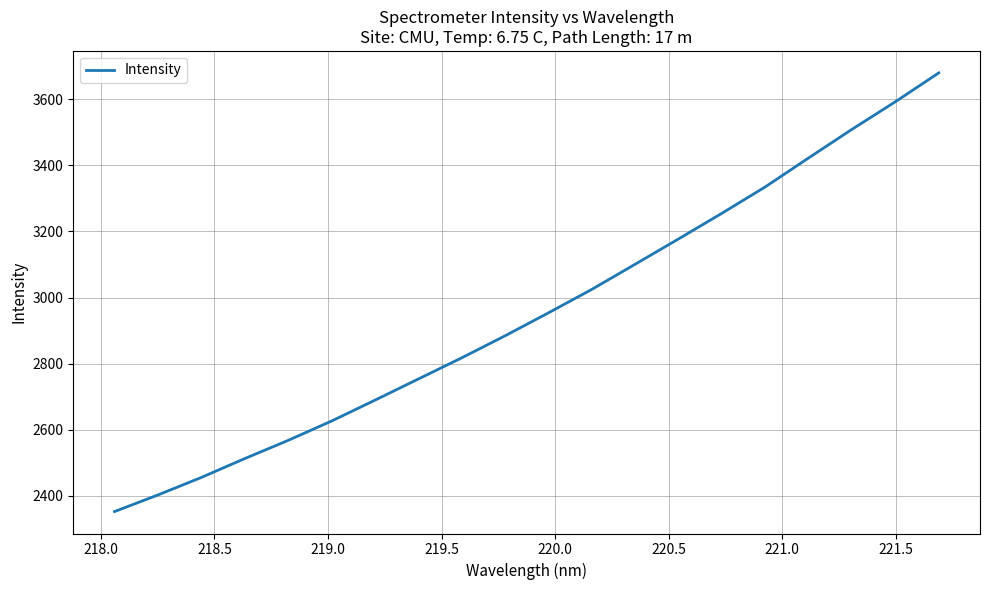

Does the chart display data point markers on the line(s)?

No